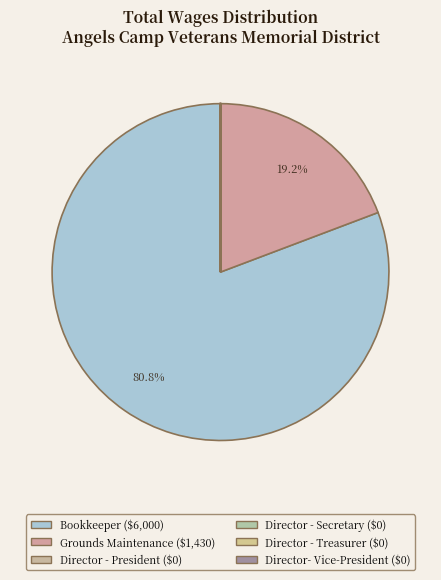

What percentage is the Bookkeeper slice, to the nearest percent?

81%